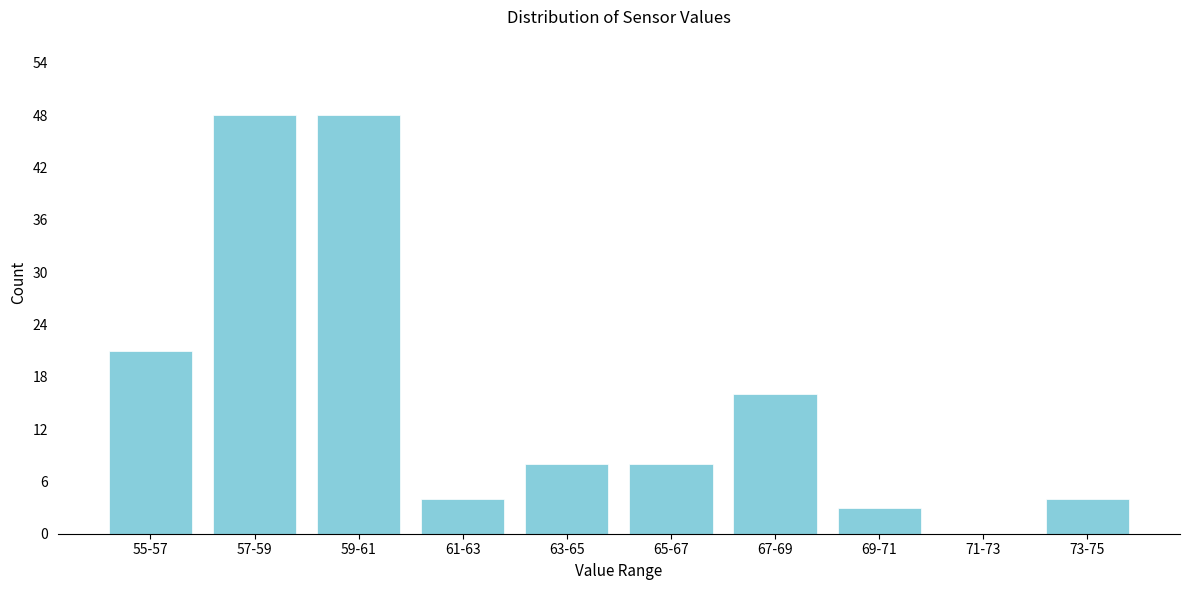

Reading left to right, extract all data points from this chart.

55-57=21	57-59=48	59-61=48	61-63=4	63-65=8	65-67=8	67-69=16	69-71=3	71-73=0	73-75=4